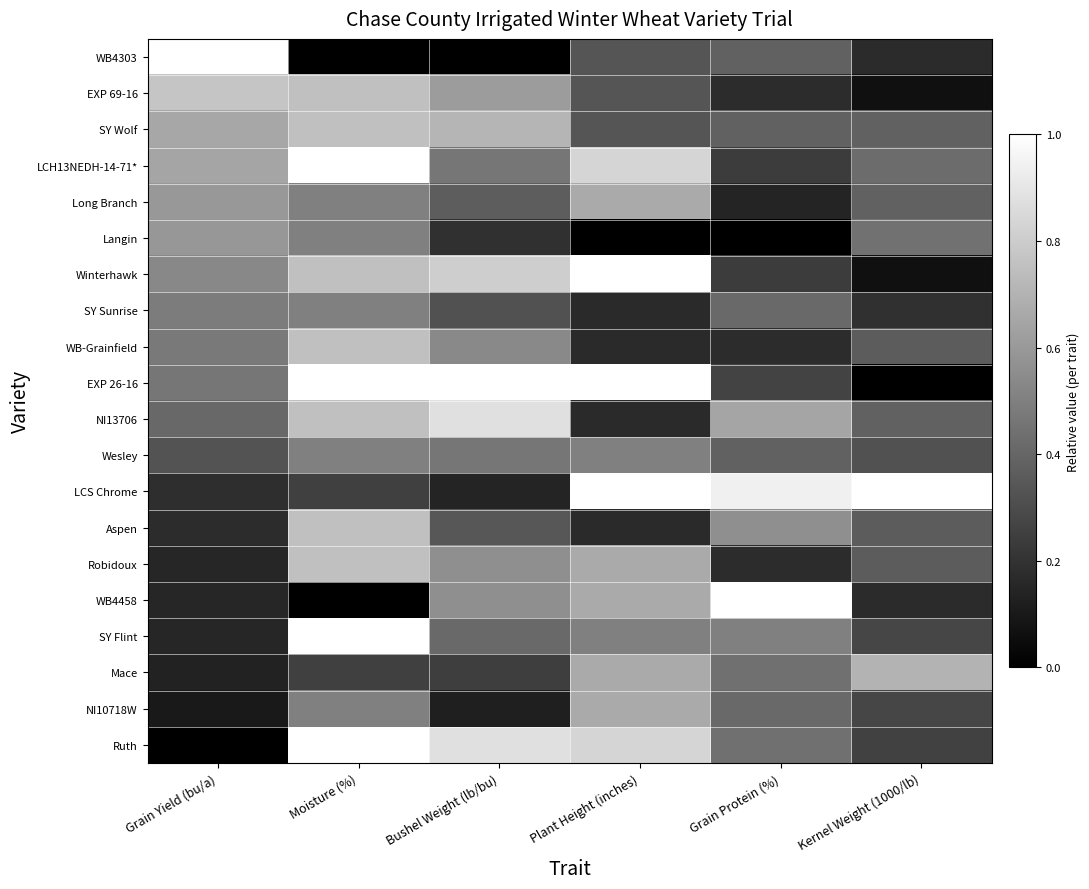

Which category has the highest value across all series?

Grain Yield (bu/a)